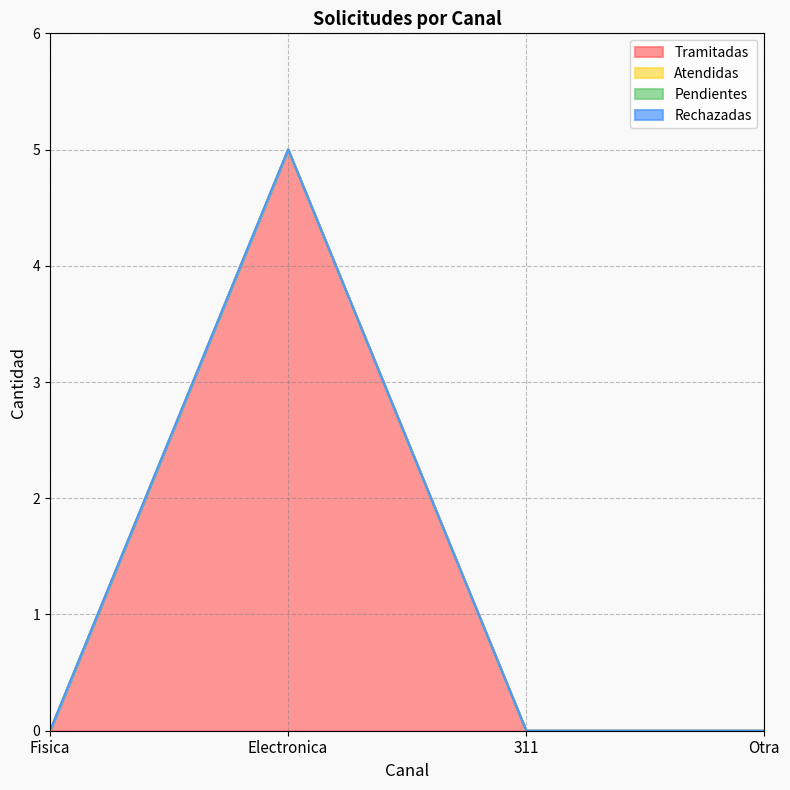

Reading right to left, extract all data points from this chart.

Tramitadas: Otra=0	311=0	Electronica=5	Fisica=0
Atendidas: Otra=0	311=0	Electronica=0	Fisica=0
Pendientes: Otra=0	311=0	Electronica=0	Fisica=0
Rechazadas: Otra=0	311=0	Electronica=0	Fisica=0